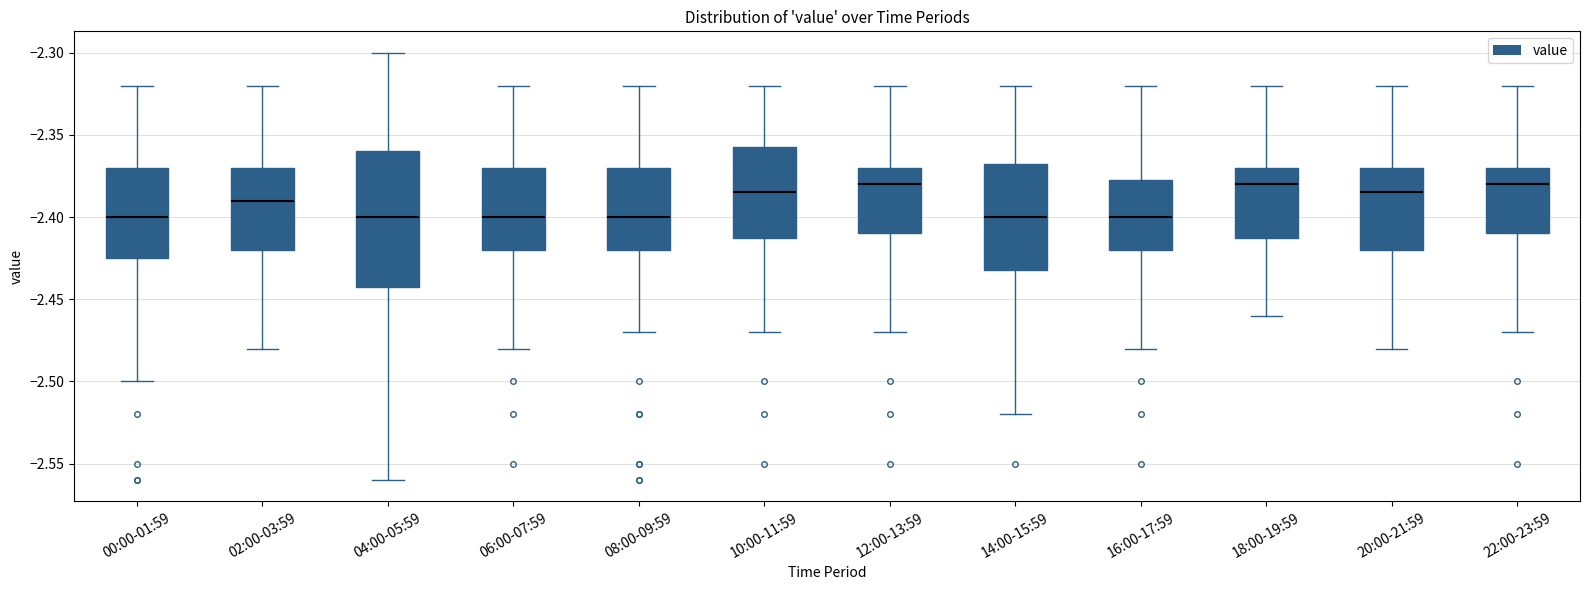

Reading left to right, read every box against the y-axis: the position of its median line, the range the box covers, and the ends of its whiskers. The values are not printed on the chart, so give them approximately, as read against the axis.

00:00-01:59: median -2.400, box -2.425 to -2.370, whiskers -2.500 to -2.320
02:00-03:59: median -2.390, box -2.420 to -2.370, whiskers -2.480 to -2.320
04:00-05:59: median -2.400, box -2.440 to -2.360, whiskers -2.560 to -2.300
06:00-07:59: median -2.400, box -2.420 to -2.370, whiskers -2.480 to -2.320
08:00-09:59: median -2.400, box -2.420 to -2.370, whiskers -2.470 to -2.320
10:00-11:59: median -2.385, box -2.410 to -2.355, whiskers -2.470 to -2.320
12:00-13:59: median -2.380, box -2.410 to -2.370, whiskers -2.470 to -2.320
14:00-15:59: median -2.400, box -2.430 to -2.365, whiskers -2.520 to -2.320
16:00-17:59: median -2.400, box -2.420 to -2.375, whiskers -2.480 to -2.320
18:00-19:59: median -2.380, box -2.410 to -2.370, whiskers -2.460 to -2.320
20:00-21:59: median -2.385, box -2.420 to -2.370, whiskers -2.480 to -2.320
22:00-23:59: median -2.380, box -2.410 to -2.370, whiskers -2.470 to -2.320